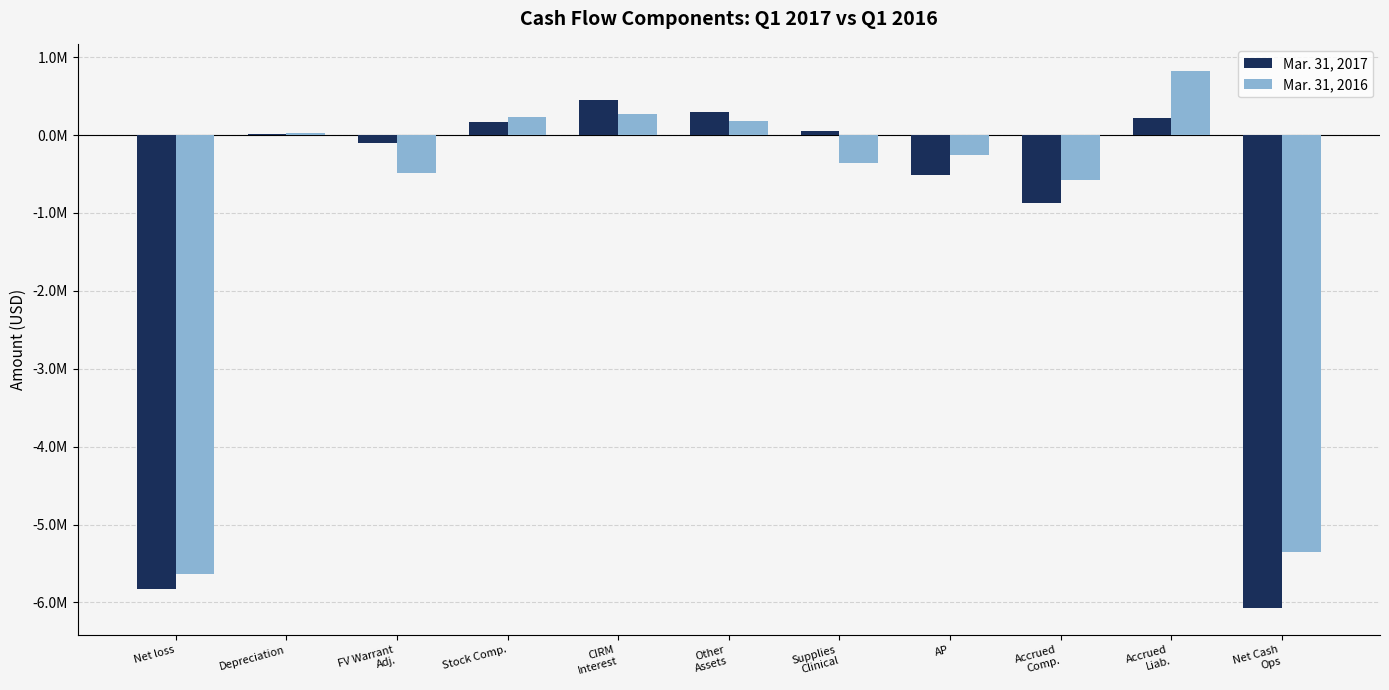

Are the bars grouped side by side (vs. stacked)?

Yes